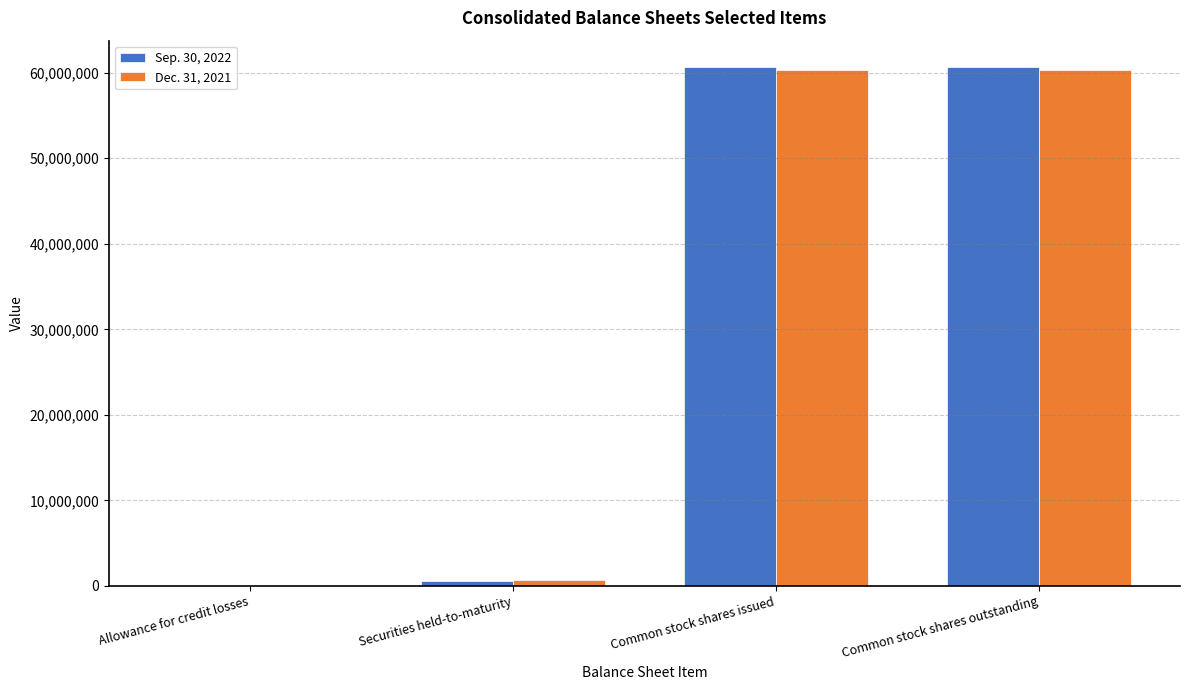

What is the greatest value displayed?

60716794